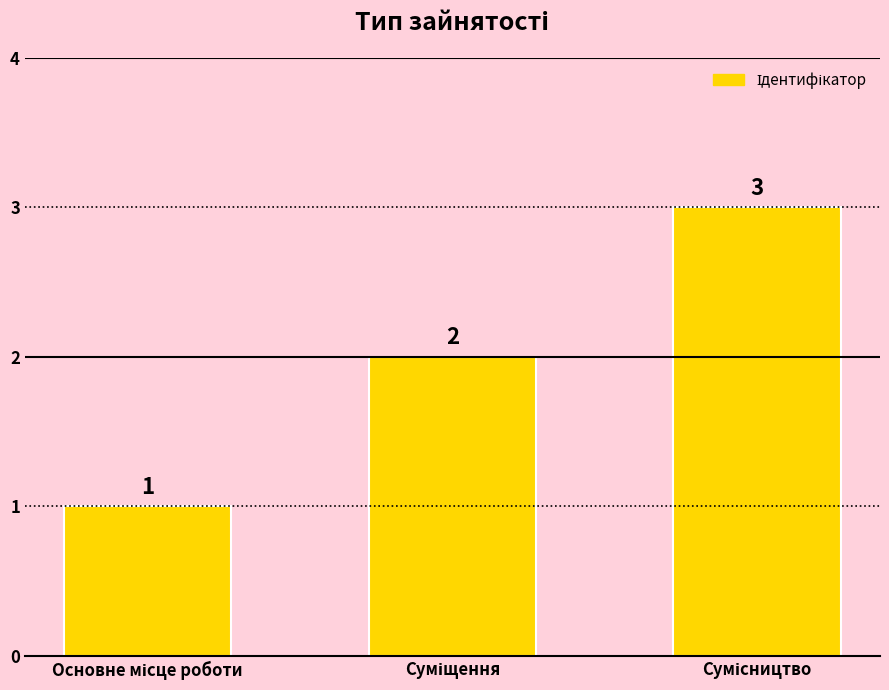

How many data points are less than 2?

1